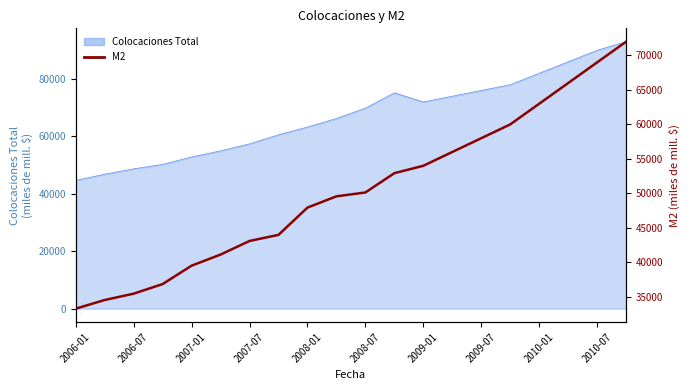

What is the label of the 6th point from the left?

2008-07